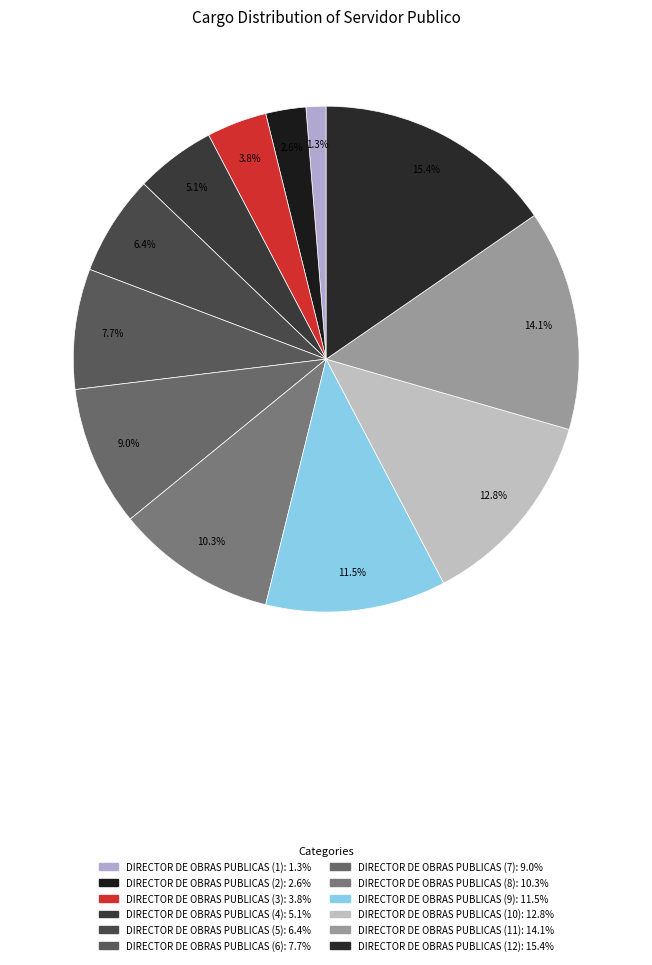

How many slices are in this pie chart?

12